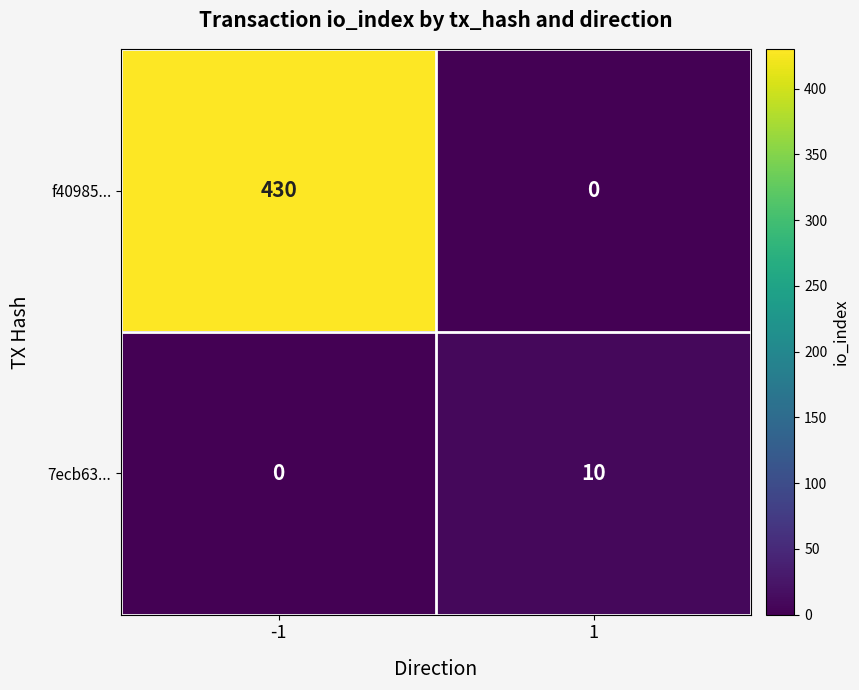

What is the sum of all 7ecb63... values?

10